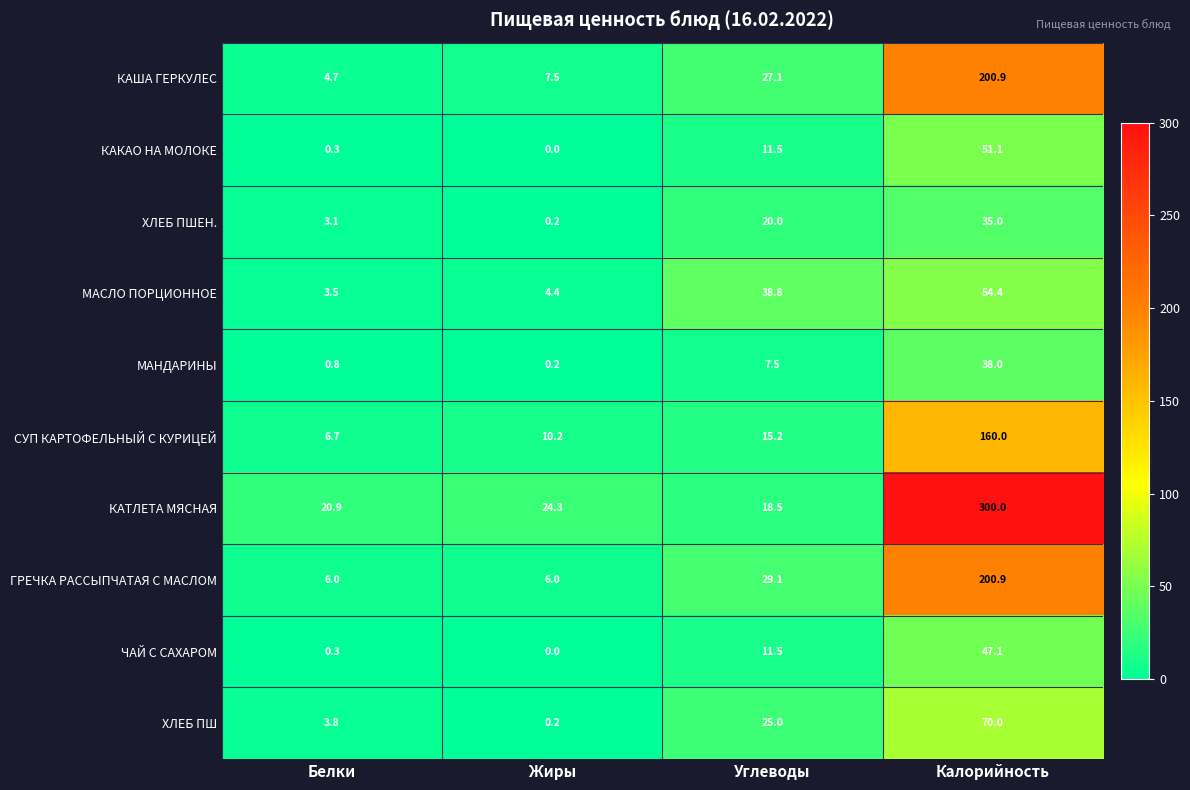

Which series has the largest total across all categories?

КАТЛЕТА МЯСНАЯ